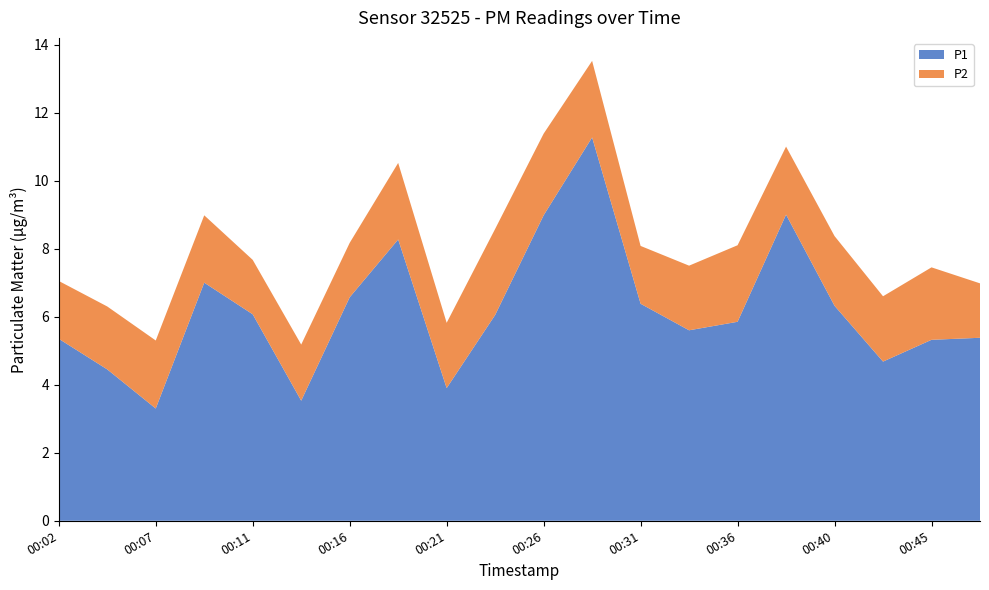

Reading left to right, transcribe all the data shown in this chart.

P1: 5.3	4.5	3.3	7.0	6.1	3.5	6.6	8.3	3.9	6.0	9.0	11.3	6.4	5.6	5.8	9.0	6.3	4.7	5.3	5.4
P2: 1.7	1.9	2.0	2.0	1.6	1.6	1.6	2.2	1.9	2.5	2.4	2.2	1.7	1.9	2.2	2.0	2.0	1.9	2.1	1.6